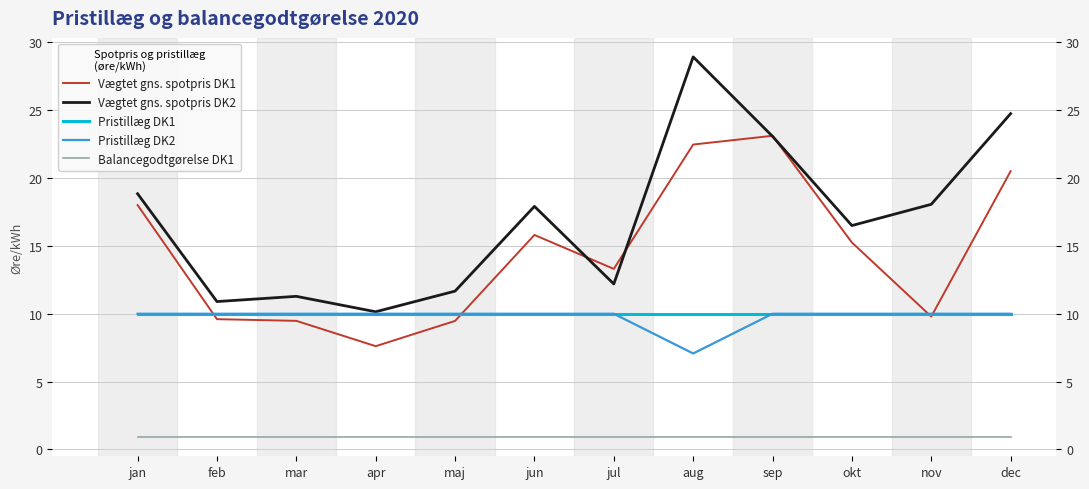

Is the value of Pristillæg DK1 at jun greater than the value of Vægtet gns. spotpris DK2 at mar?

No